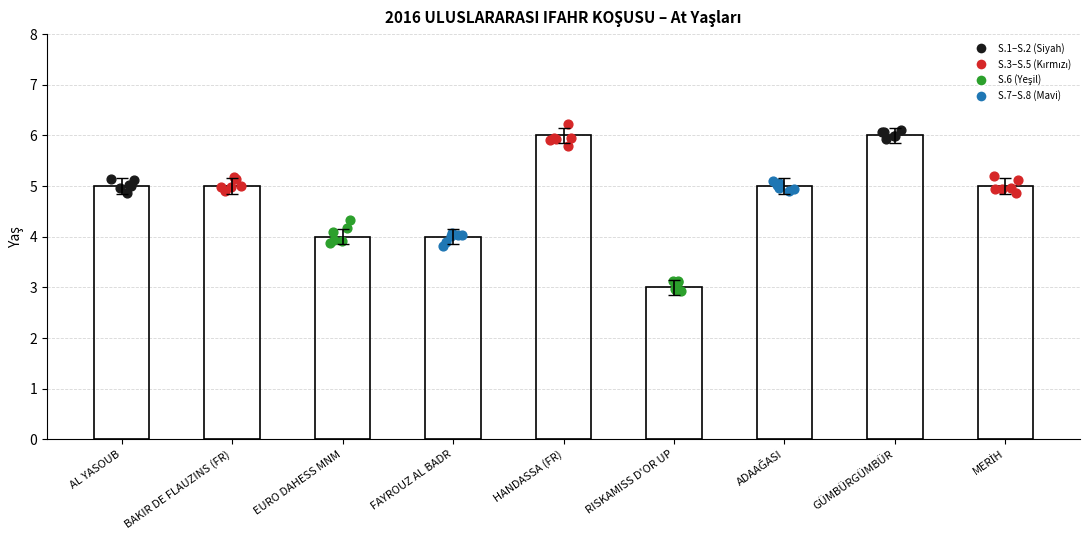

Between AL YASOUB and GÜMBÜRGÜMBÜR, which is larger?

GÜMBÜRGÜMBÜR